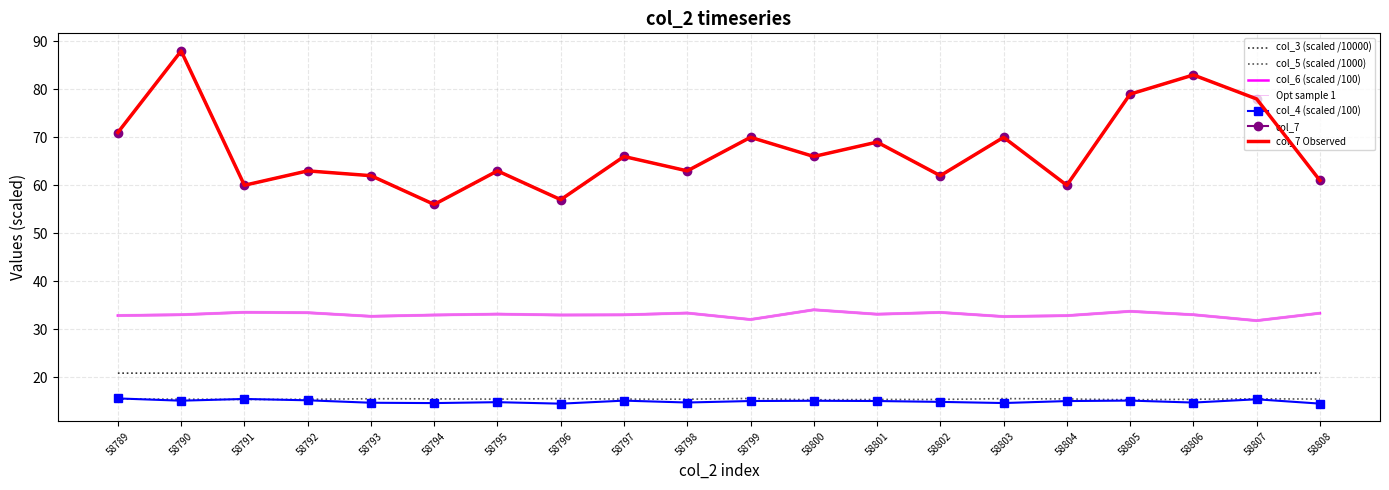

What is the sum of all col_6 values?

660.8